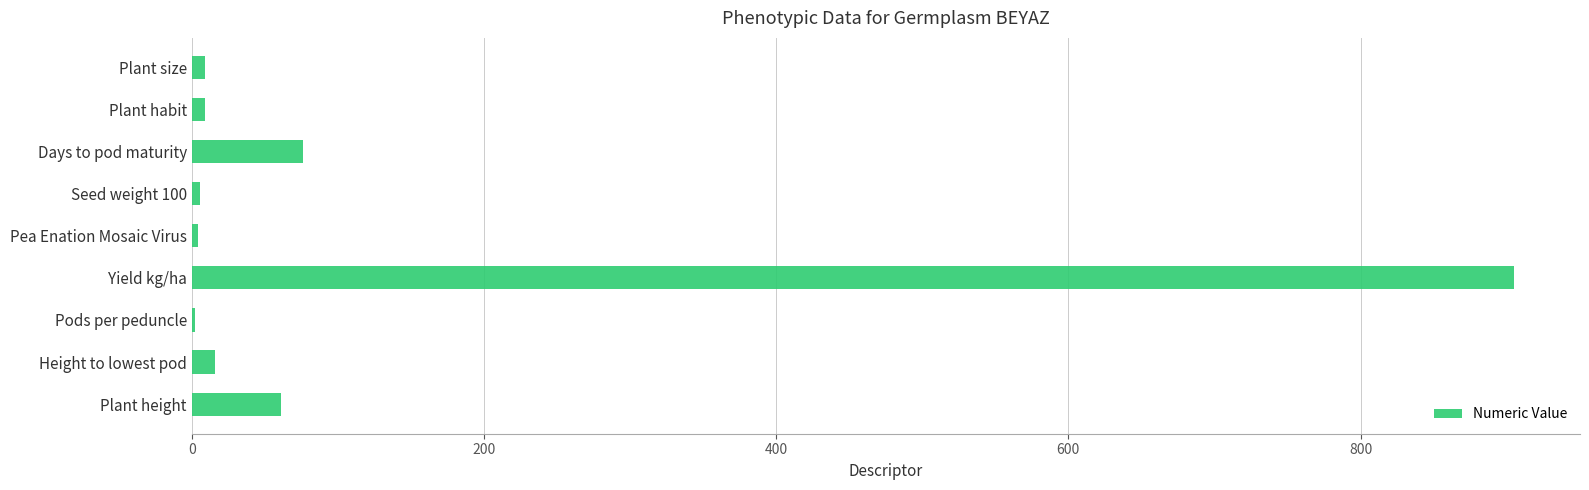

Between Plant size and Yield kg/ha, which is larger?

Yield kg/ha